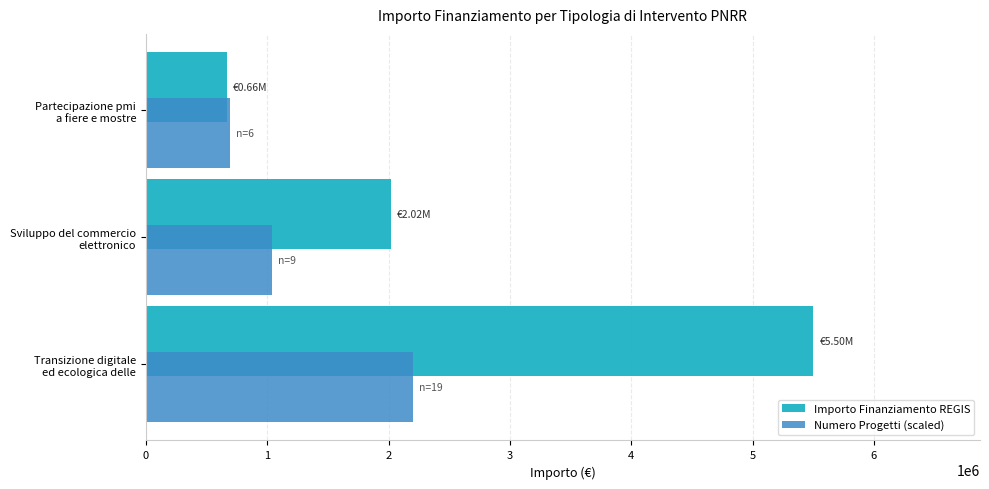

Which series has the largest total across all categories?

Importo Finanziamento REGIS